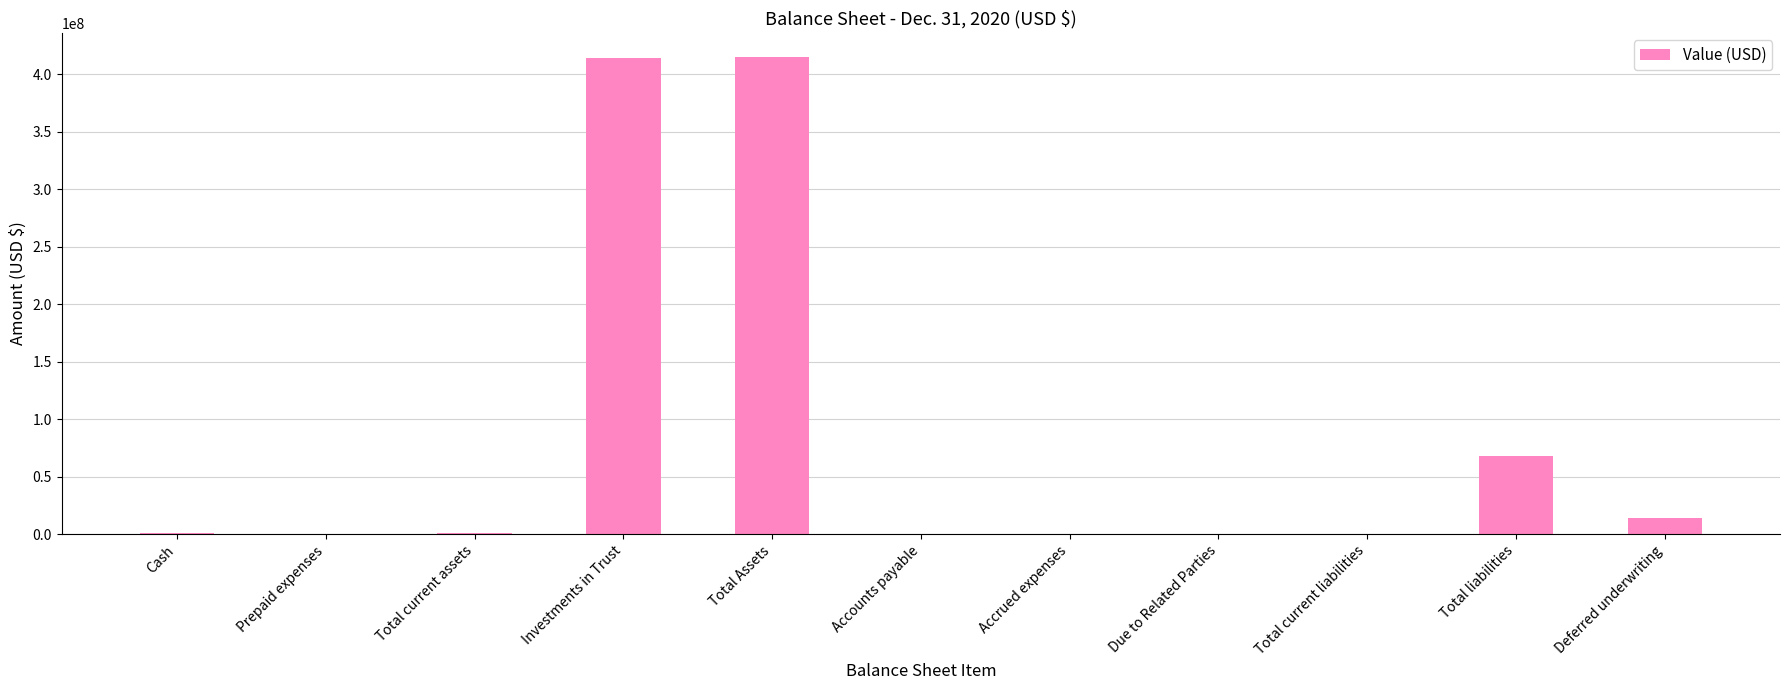

Approximately how many times larger is the value at Total liabilities compared to Due to Related Parties?

7018.9